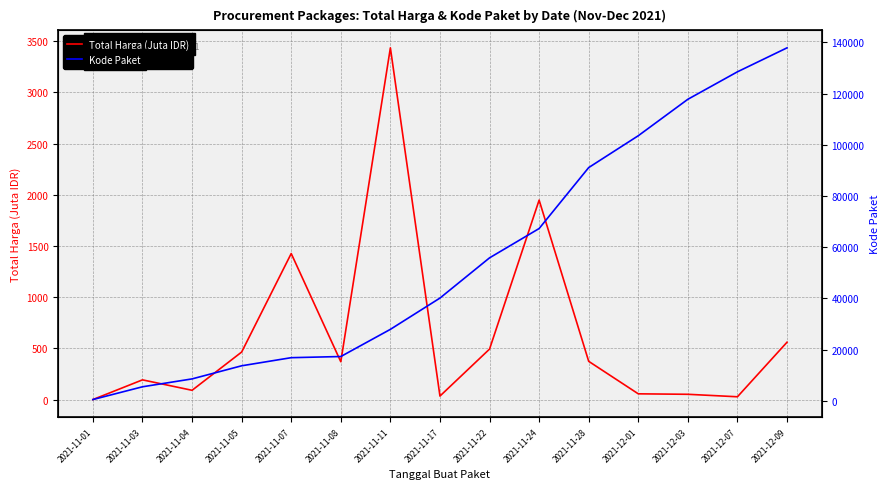

How many interior local peaks does the Total Harga (Juta IDR) series have?

4